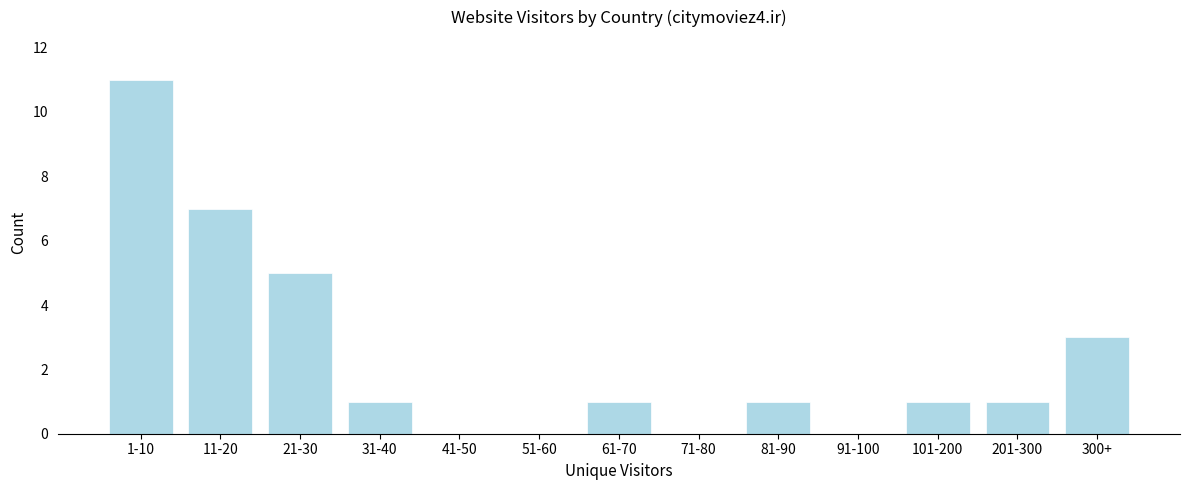

Reading left to right, what are all the values shown in this chart?

1-10=11	11-20=7	21-30=5	31-40=1	41-50=0	51-60=0	61-70=1	71-80=0	81-90=1	91-100=0	101-200=1	201-300=1	300+=3